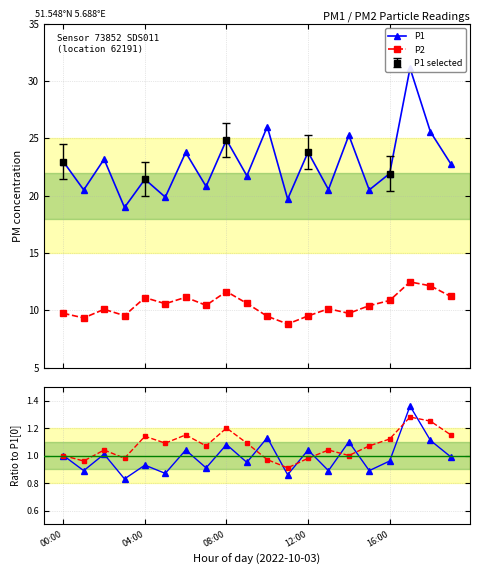

What is the value of the P2 point at the 20th from the left?

11.2